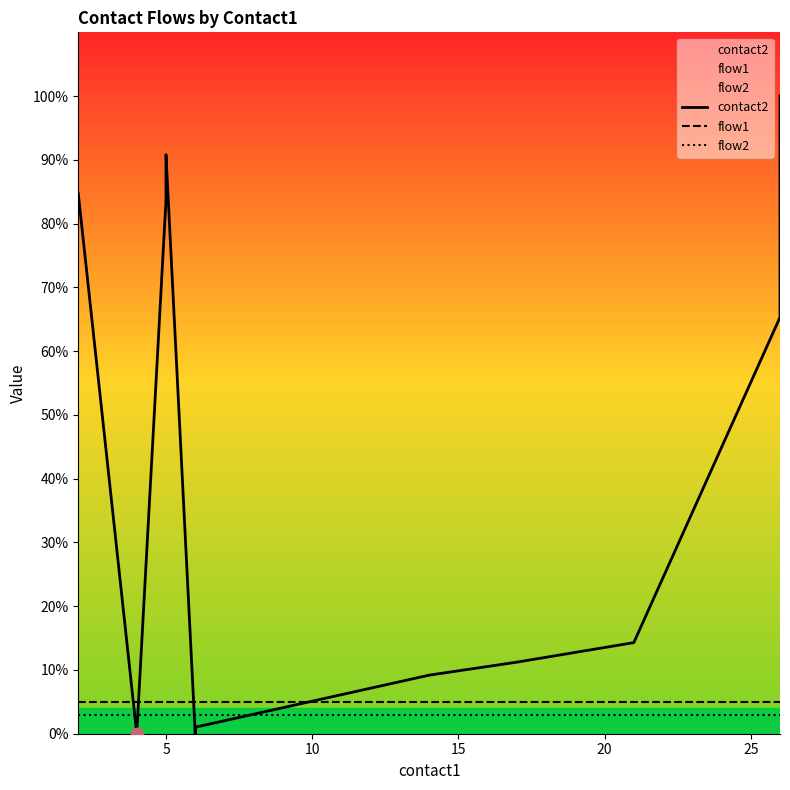

Which series has the largest total across all categories?

contact2